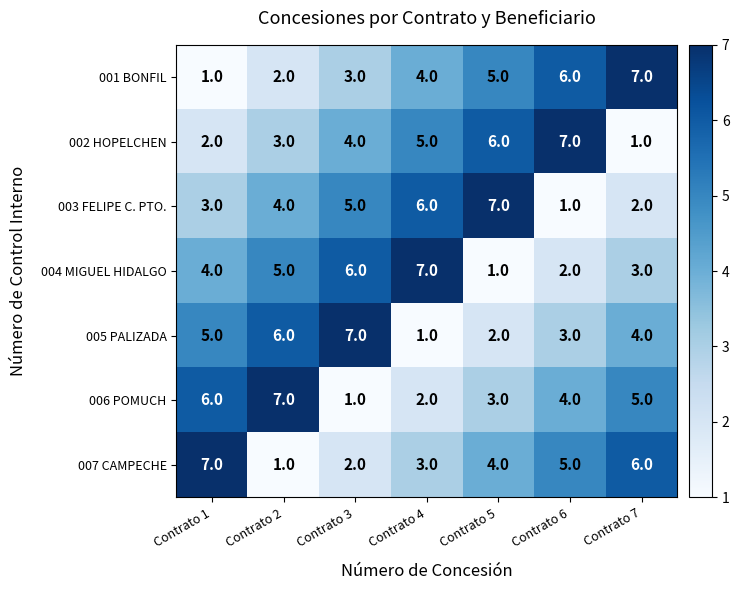

List the labels in order of 003 FELIPE C. PTO. value, smallest first.

Contrato 6, Contrato 7, Contrato 1, Contrato 2, Contrato 3, Contrato 4, Contrato 5